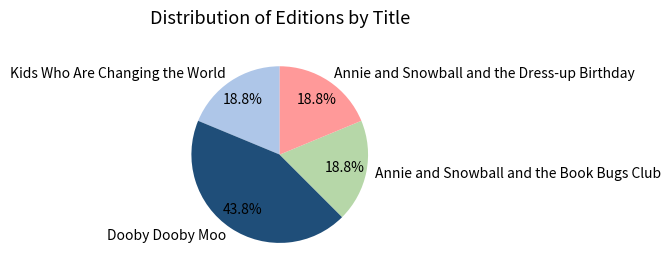

Is Kids Who Are Changing the World the majority of the pie?

No